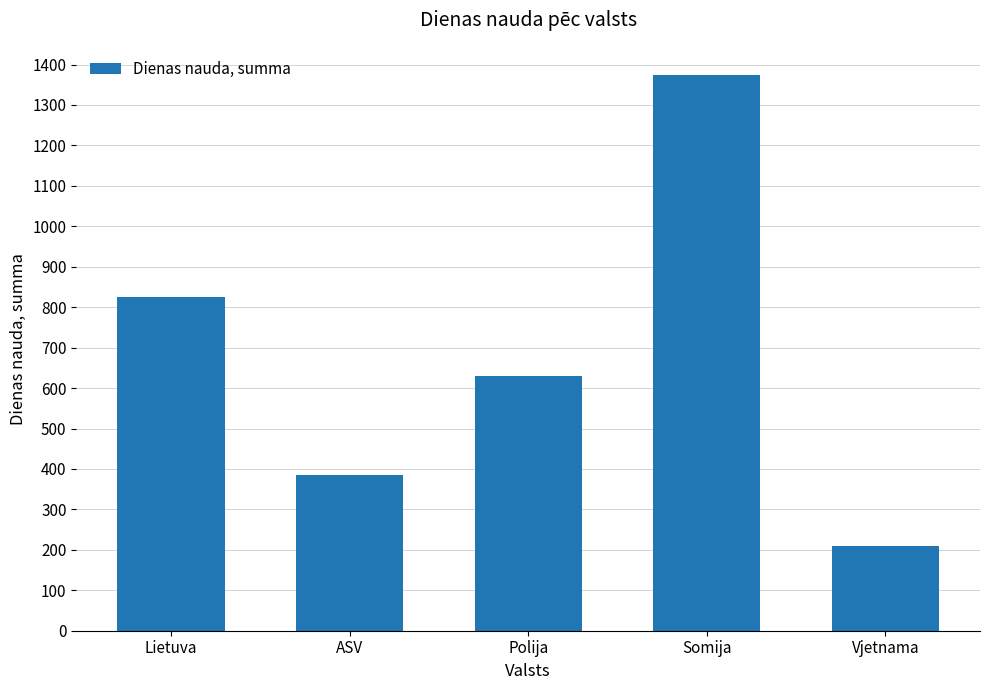

The chart shows a value of 997 at Polija. True or false?

False